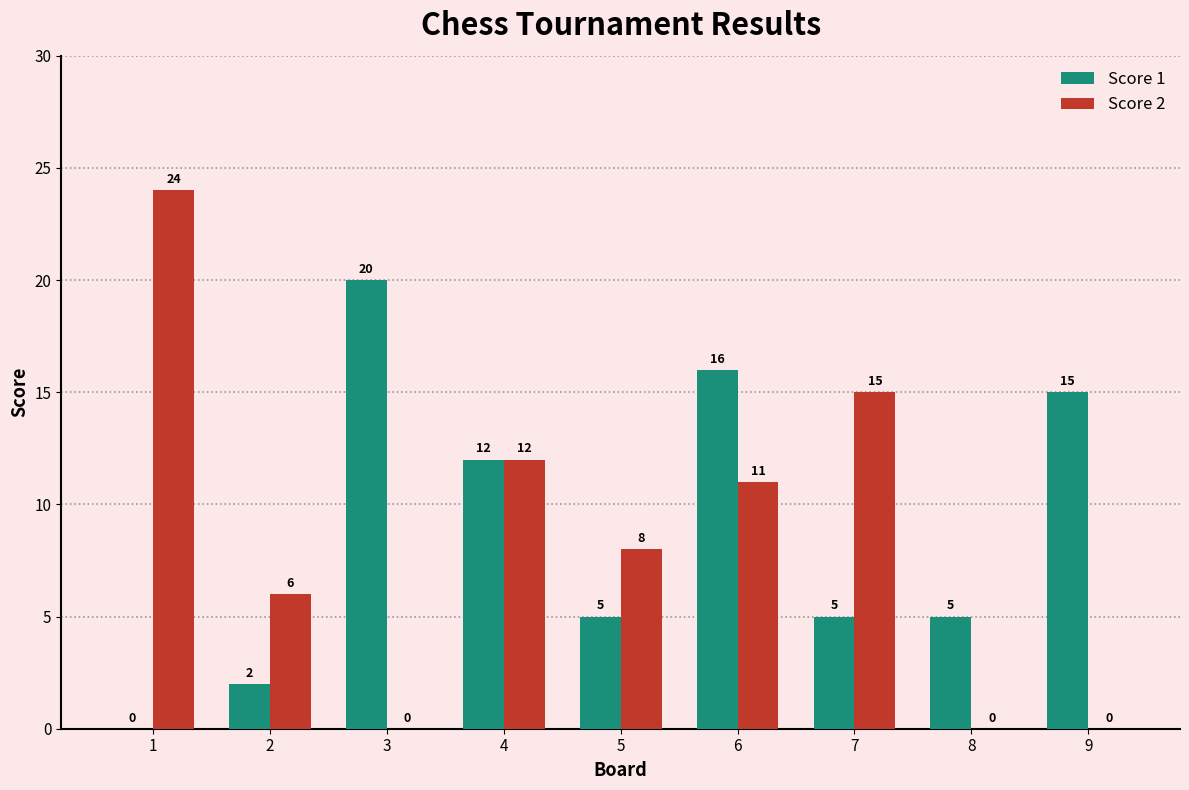

Is it true that Score 2 equals 8 at 5?

True